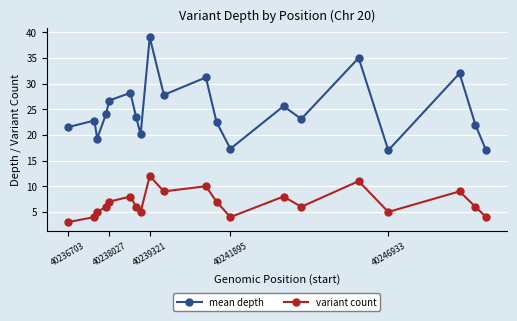

Rank the series by their maximum value, from highest to lowest.

mean depth, variant count